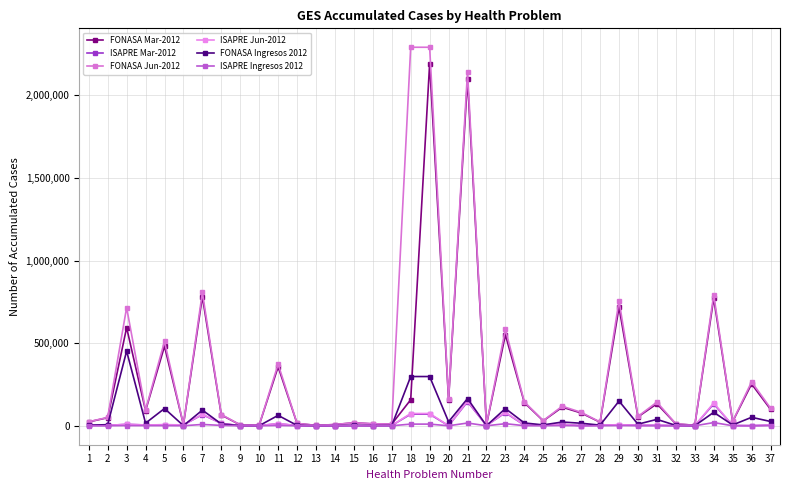

True or false: ISAPRE Jun-2012 has a value of 5472 at 24.

False